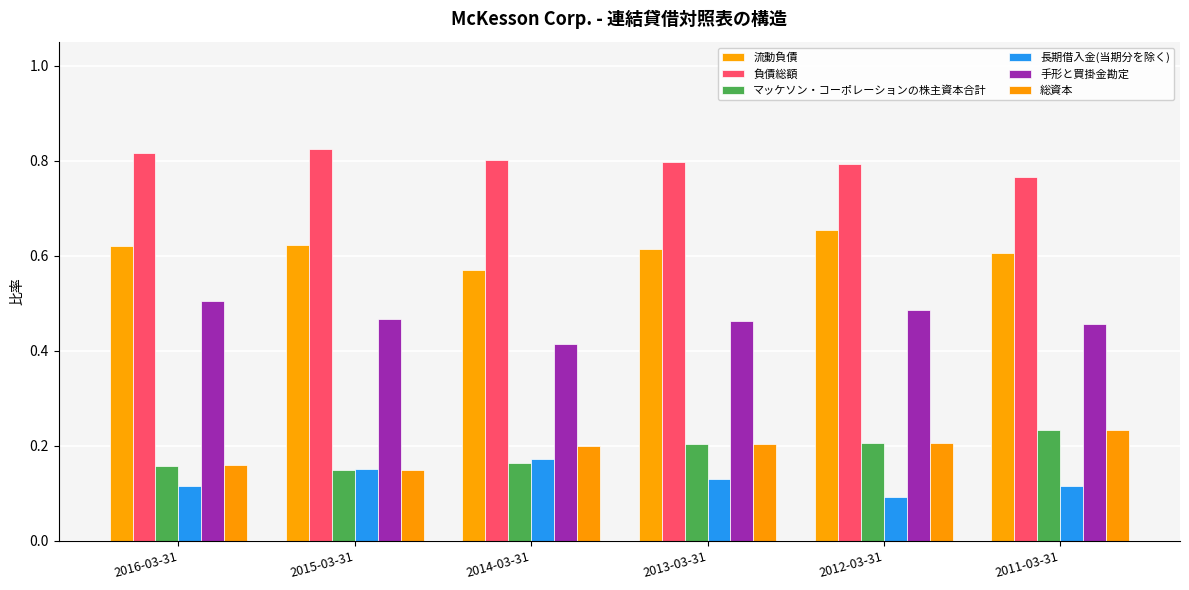

Which series has the largest total across all categories?

負債総額